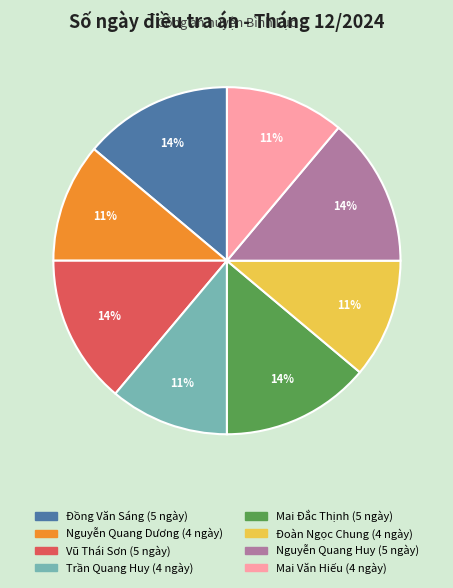

What percentage is the Vũ Thái Sơn slice, to the nearest percent?

14%